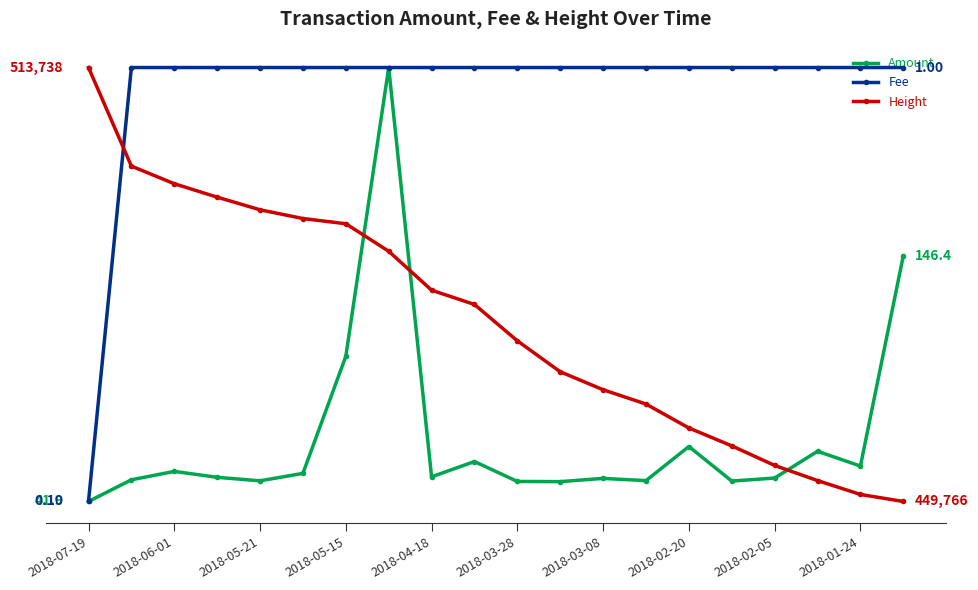

At which label does Amount first exceed 52?

2018-06-01